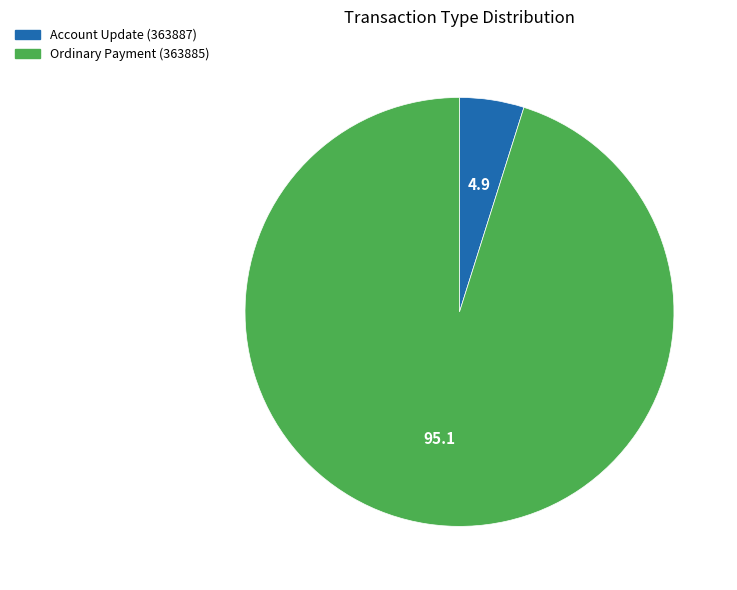

Combined, do Ordinary Payment (363885) and Account Update (363887) account for over 50%?

Yes